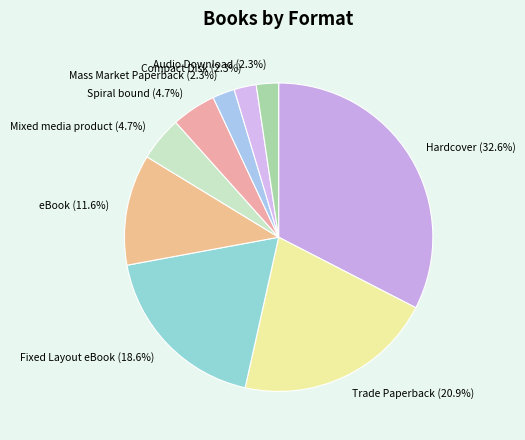

Is it true that Fixed Layout eBook is 32% of the pie?

False